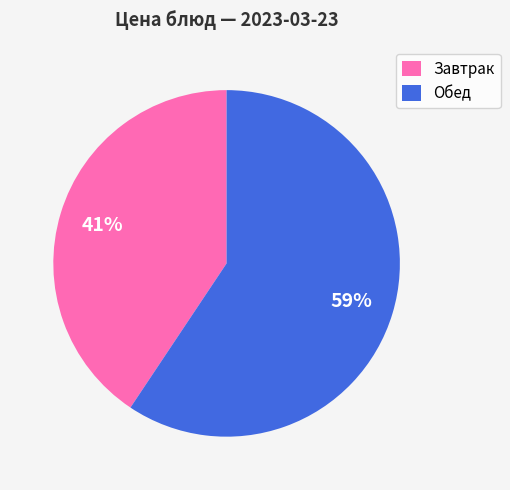

Approximately how many times larger is the value at Завтрак compared to Обед?

0.7